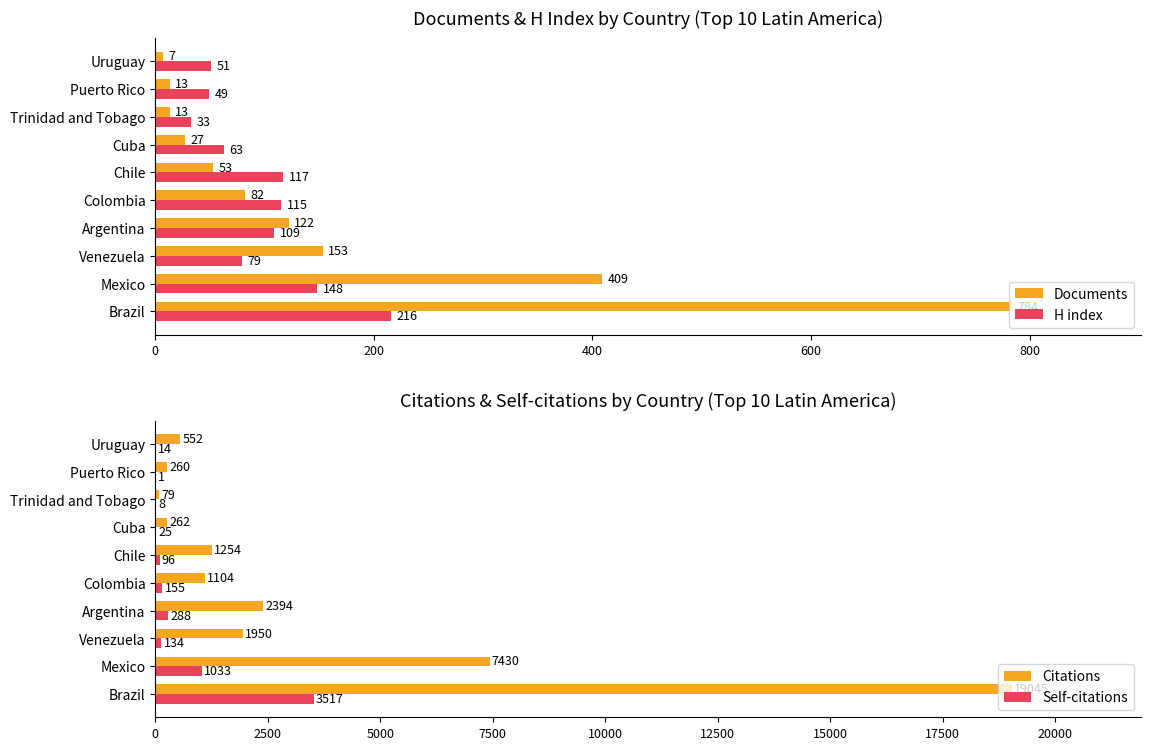

What is the difference between the maximum and second lowest values in the H index series?

167